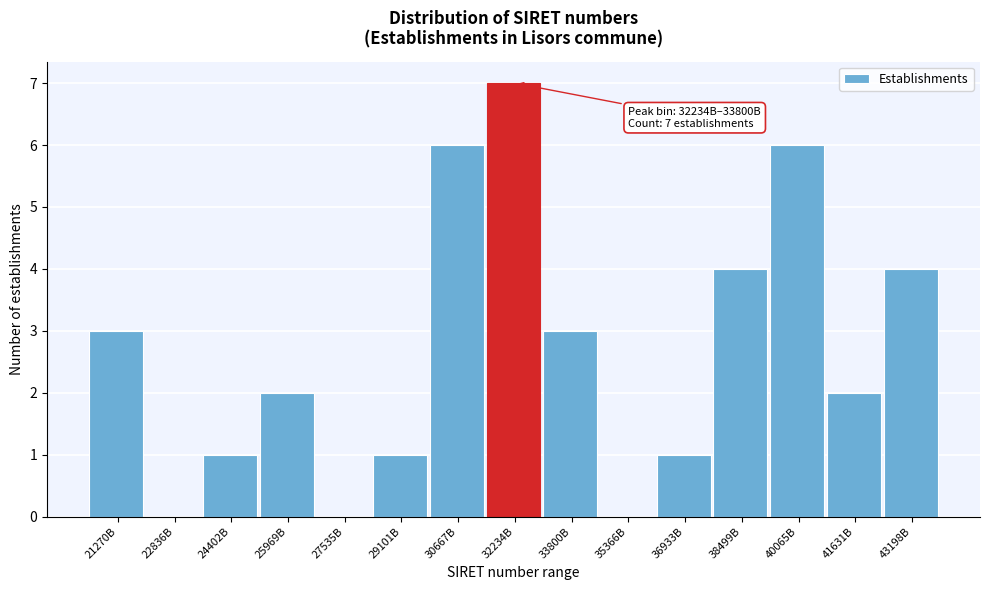

Reading left to right, list all the values displayed in this chart.

21270B=3	22836B=0	24402B=1	25969B=2	27535B=0	29101B=1	30667B=6	32234B=7	33800B=3	35366B=0	36933B=1	38499B=4	40065B=6	41631B=2	43198B=4